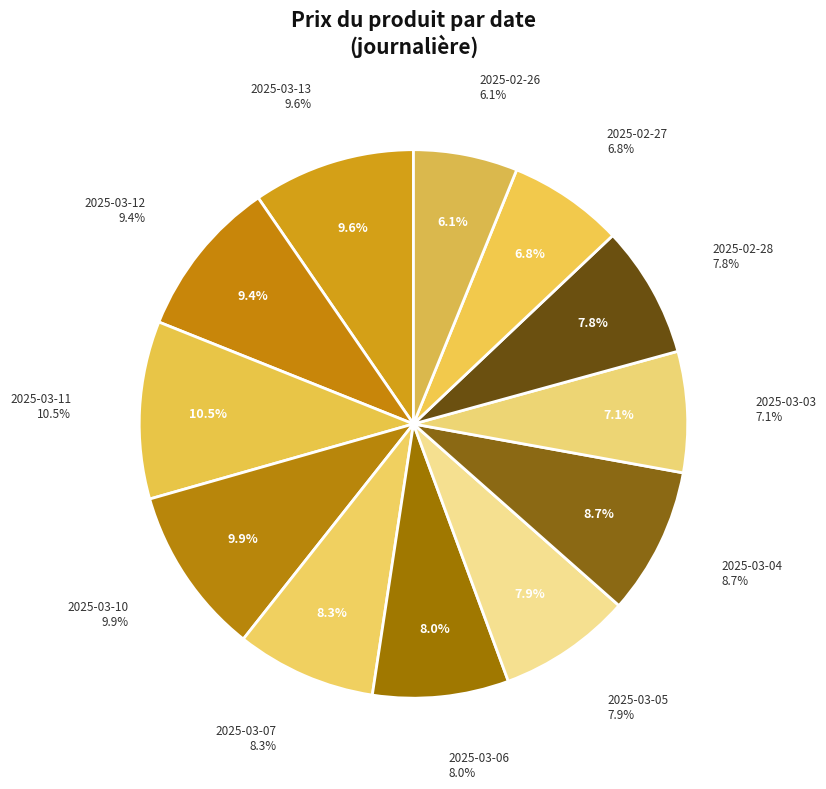

What is the largest slice in the pie chart?

2025-03-11